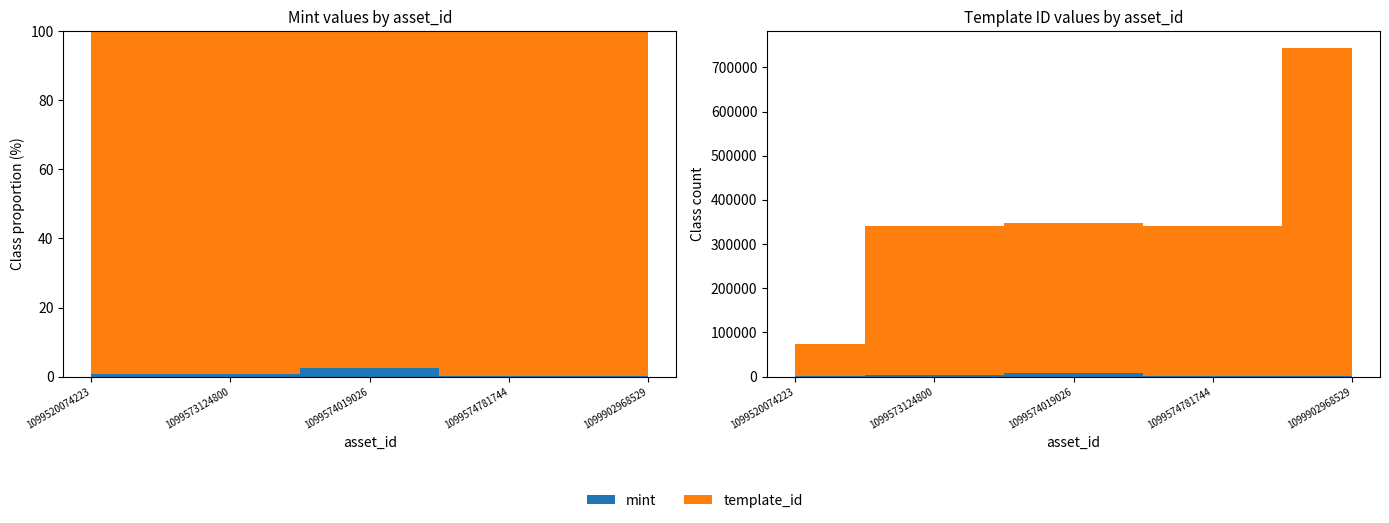

Reading left to right, extract all data points from this chart.

mint: 1099520074223=545	1099573124800=2719	1099574019026=9037	1099574781744=879	1099902968529=2198
template_id: 1099520074223=73931	1099573124800=339228	1099574019026=339228	1099574781744=338950	1099902968529=742319